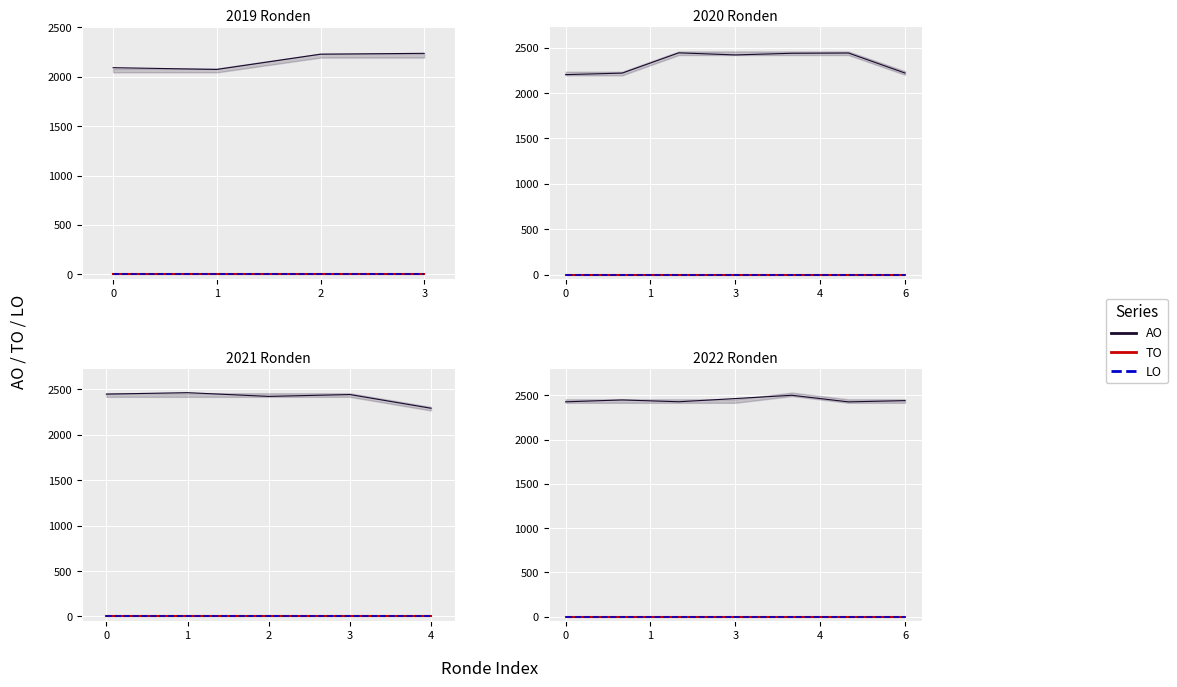

True or false: AO and LO intersect in this chart.

False